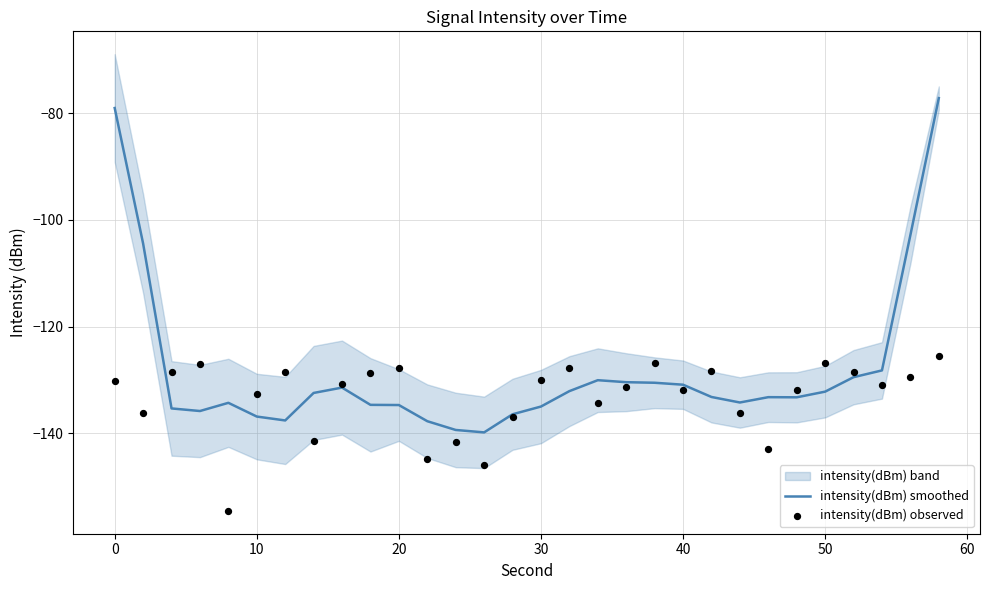

At how many categories does at least one series exceed -103?

3